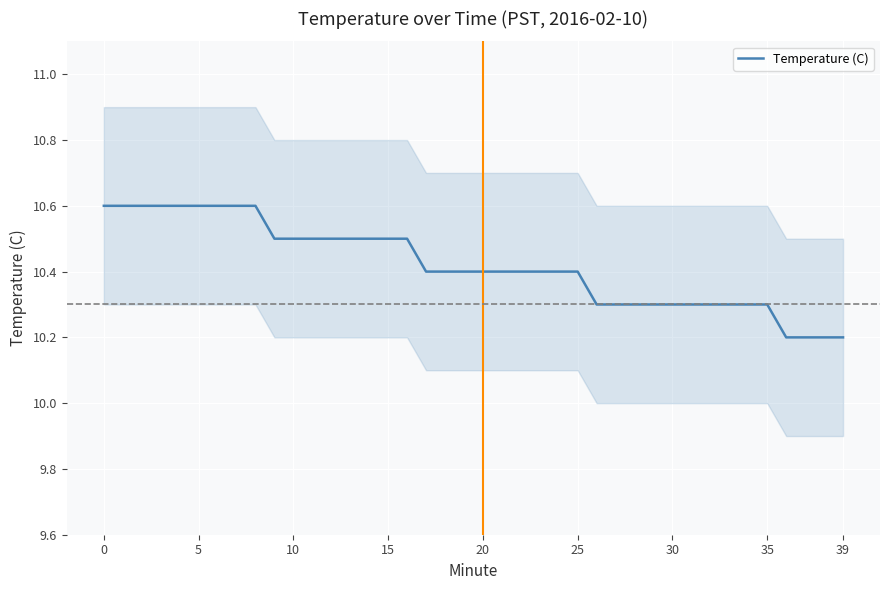

Approximately how many times larger is the value at 30 compared to 36?

1.0